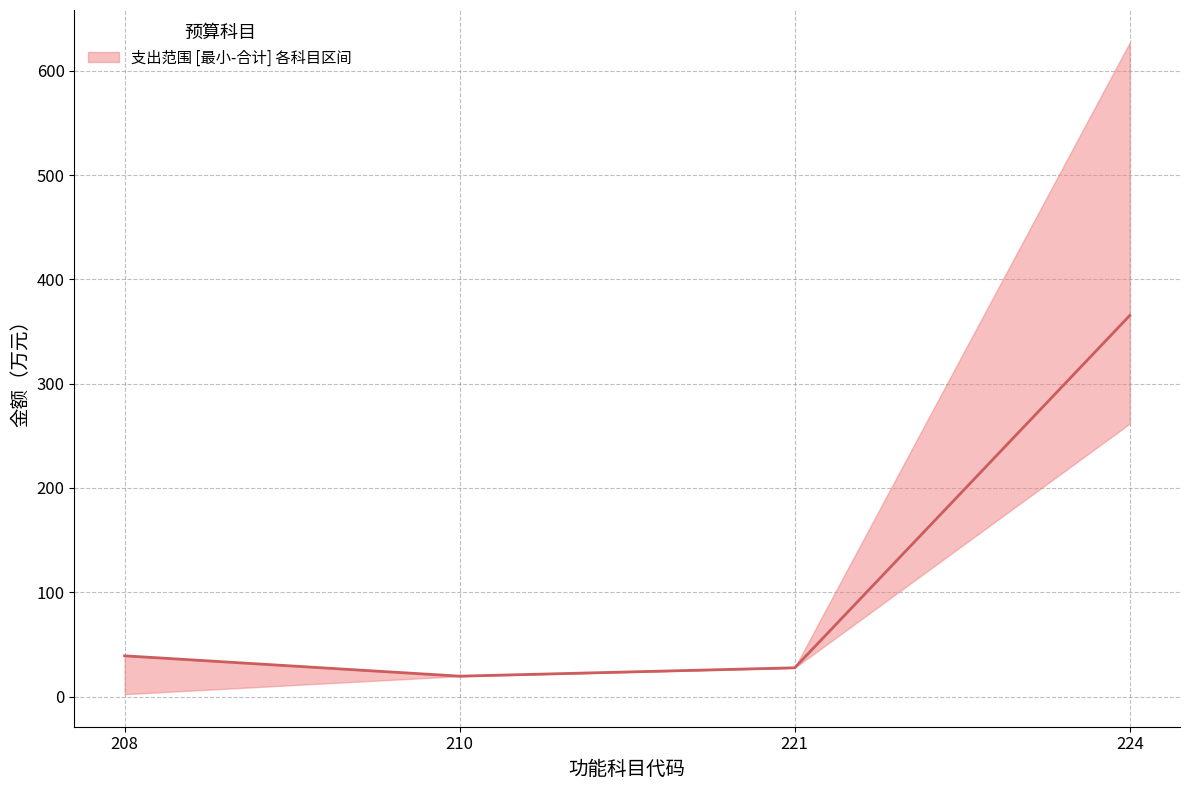

Rank the categories by value from lowest to highest.

210, 221, 208, 224